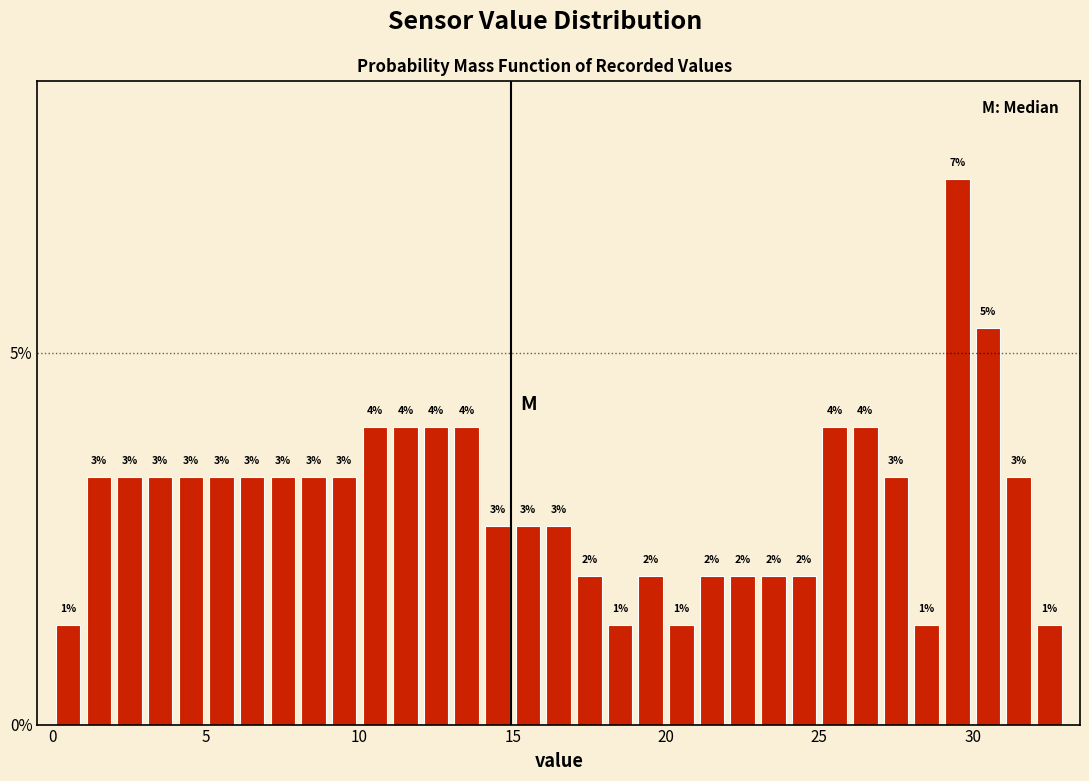

Read against the x-axis, roughly where is the centre of the tallest bar?

29.5